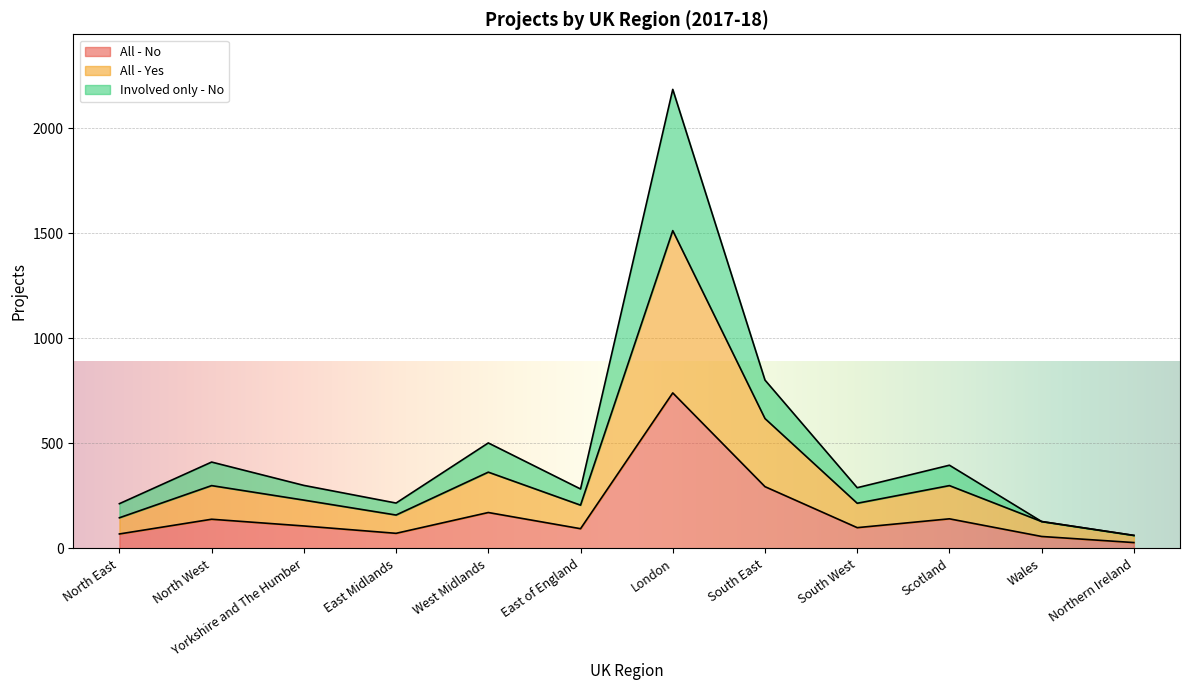

What is the minimum value shown in the chart?

28